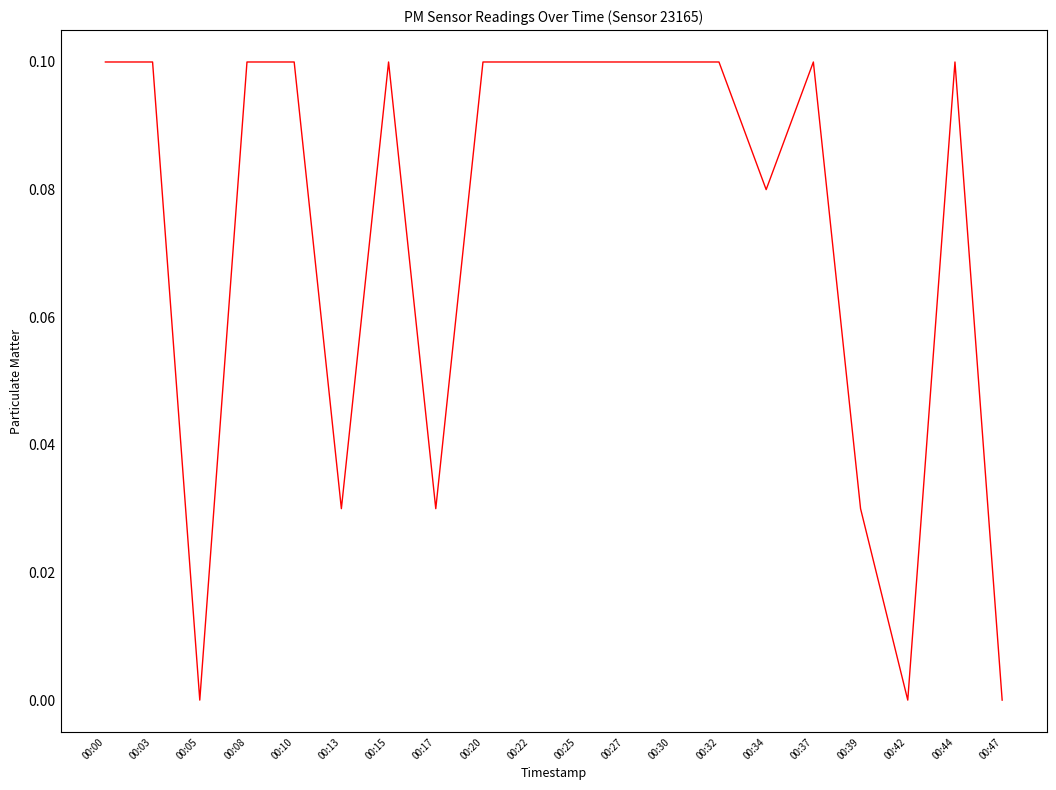

What is the change in value from 00:13 to 00:15?

+0.1